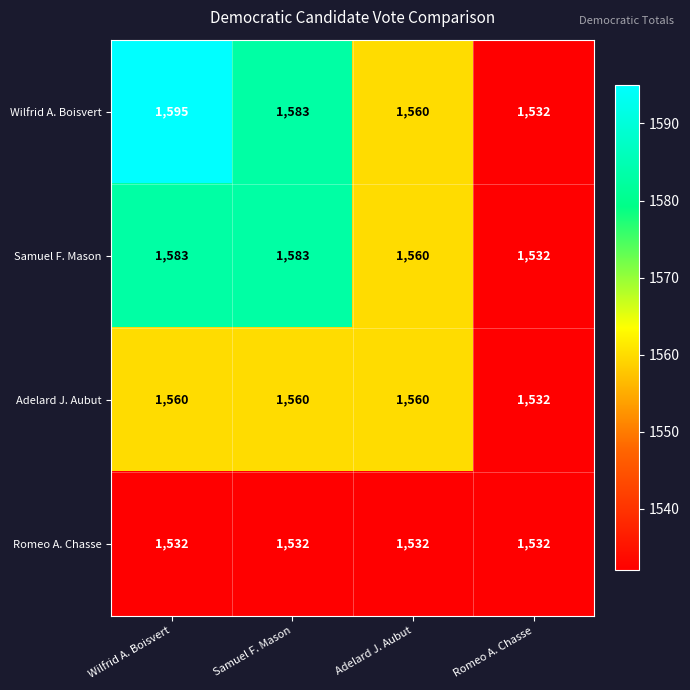

True or false: Adelard J. Aubut has a value of 2805 at Samuel F. Mason.

False